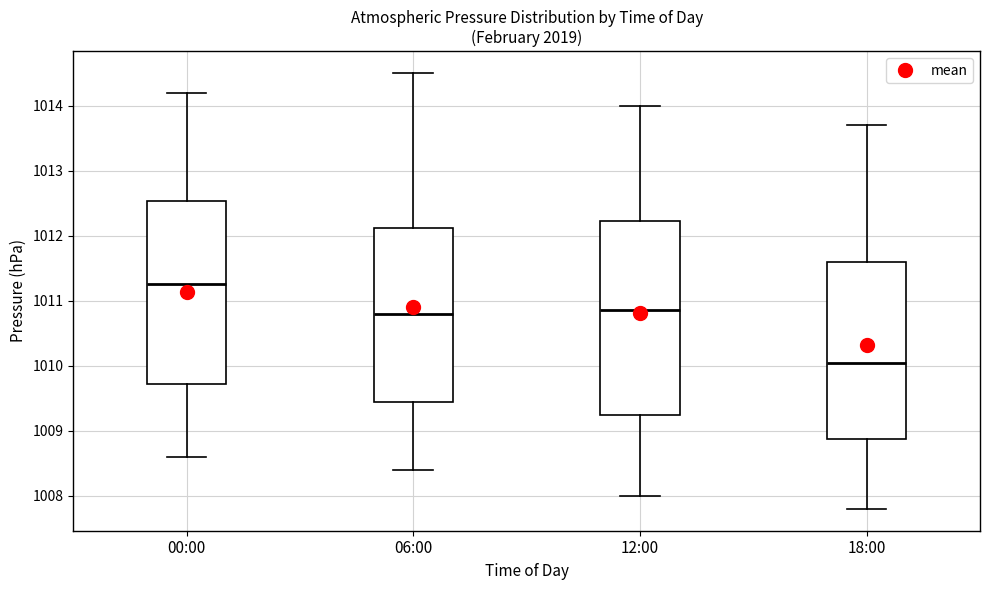

Where is the upper edge of the box for 18:00 on the y-axis? The values are not printed on the chart, so give them approximately, as read against the axis.

1011.6